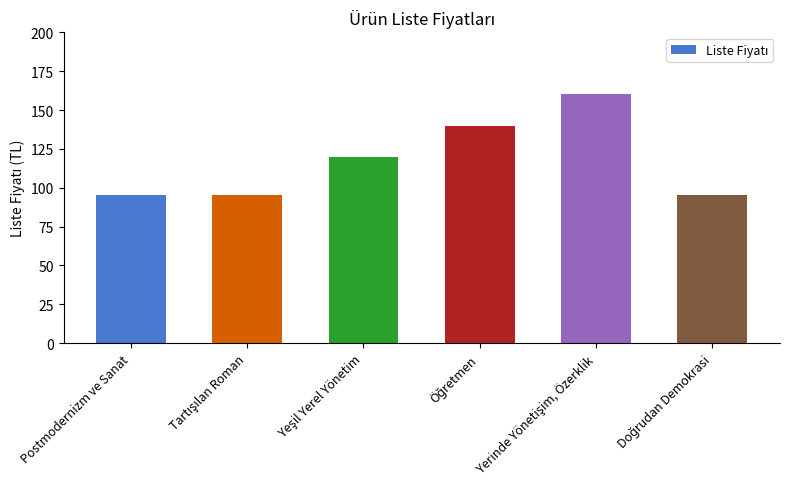

How many data points does each series have?

6